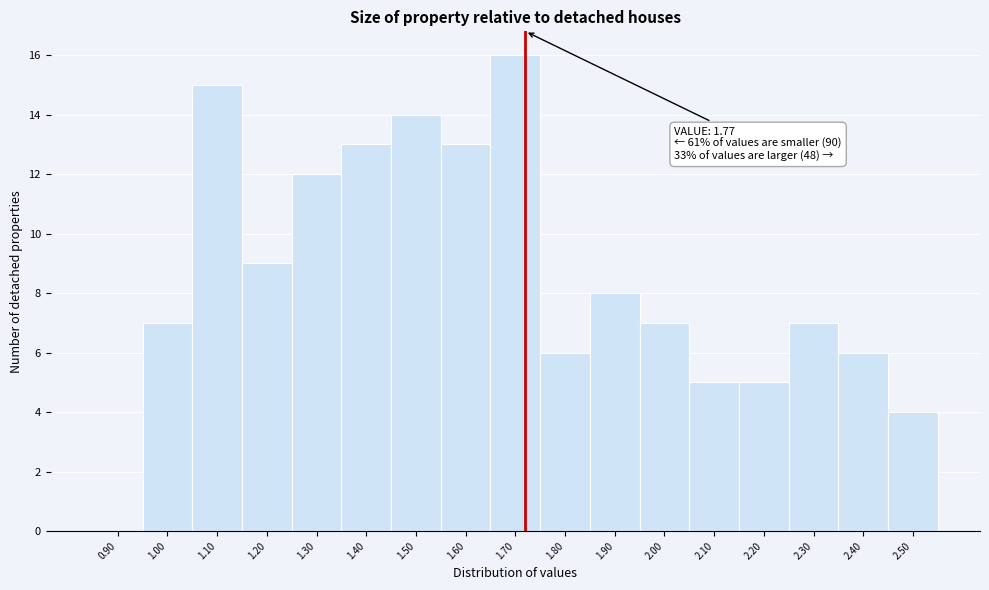

Reading right to left, transcribe all the data shown in this chart.

2.50=4	2.40=6	2.30=7	2.20=5	2.10=5	2.00=7	1.90=8	1.80=6	1.70=16	1.60=13	1.50=14	1.40=13	1.30=12	1.20=9	1.10=15	1.00=7	0.90=0